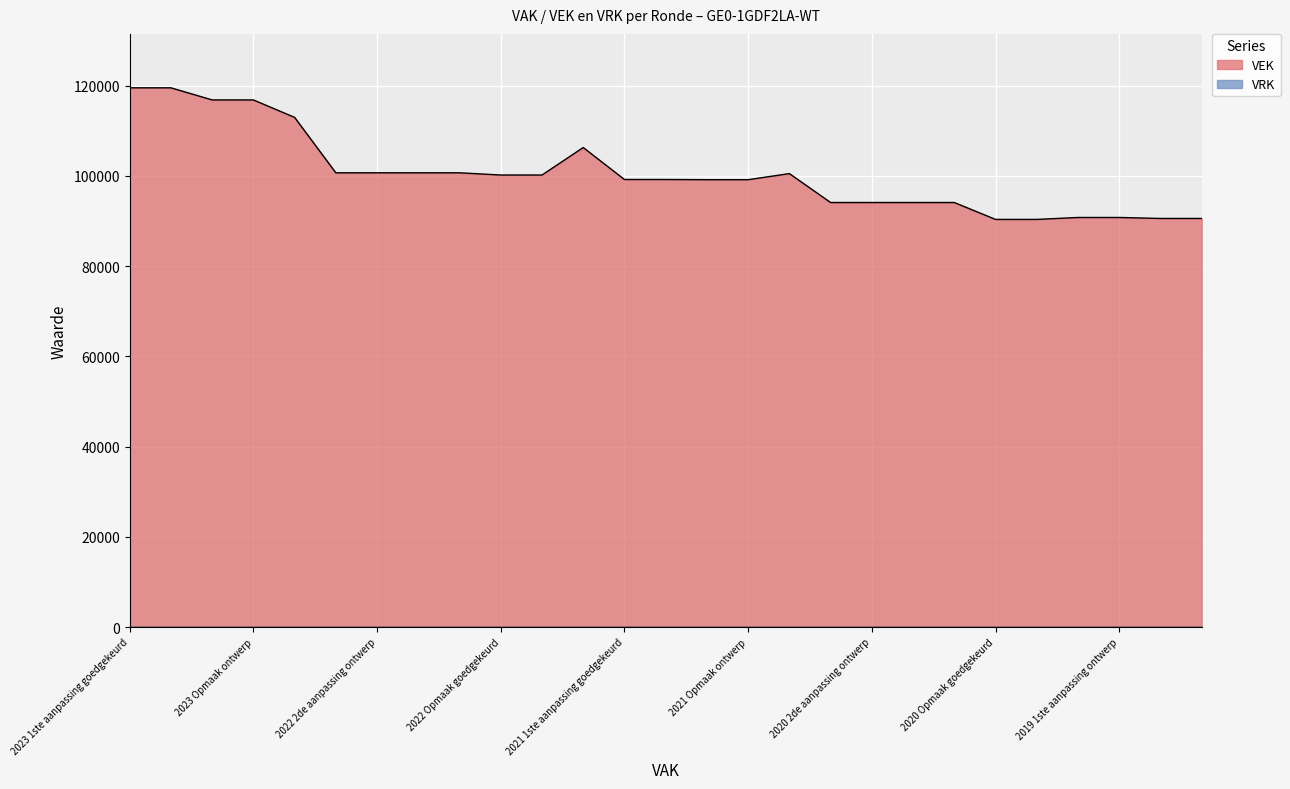

True or false: there are more than 2 points higher than both neighbors.

False